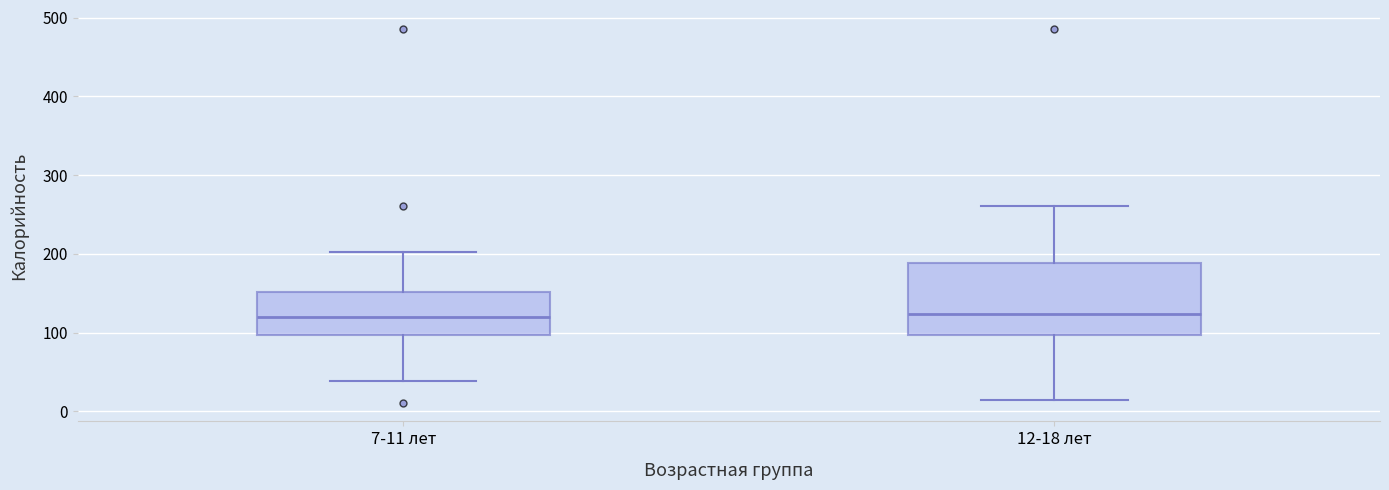

Where does the median line of the box for 7-11 лет sit on the y-axis? The values are not printed on the chart, so give them approximately, as read against the axis.

120